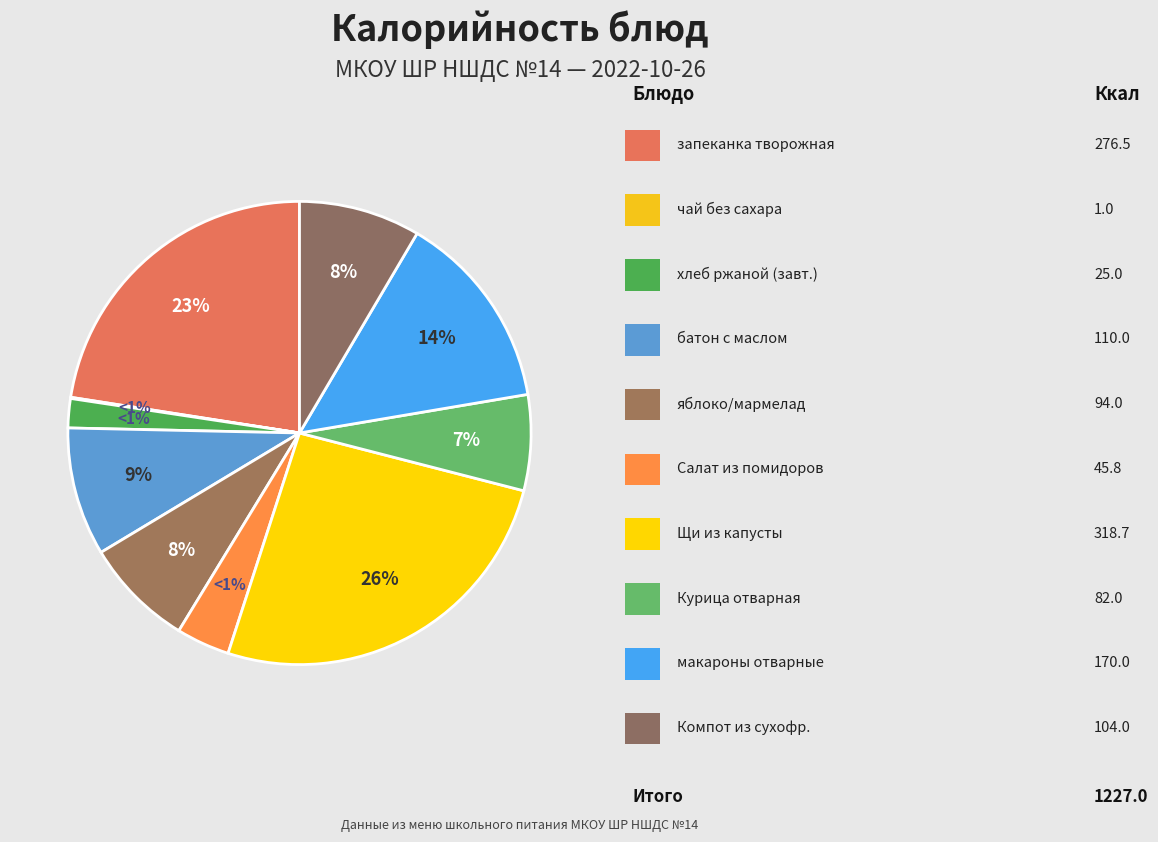

How many segments does this pie chart have?

10